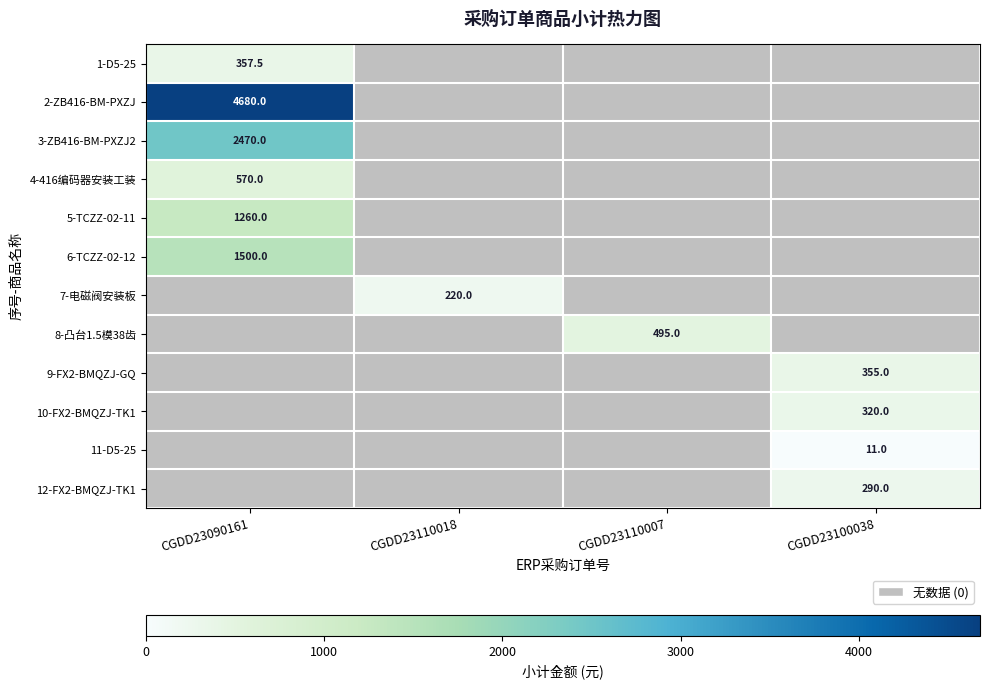

What is the total value across all series at CGDD23110007?

495.0